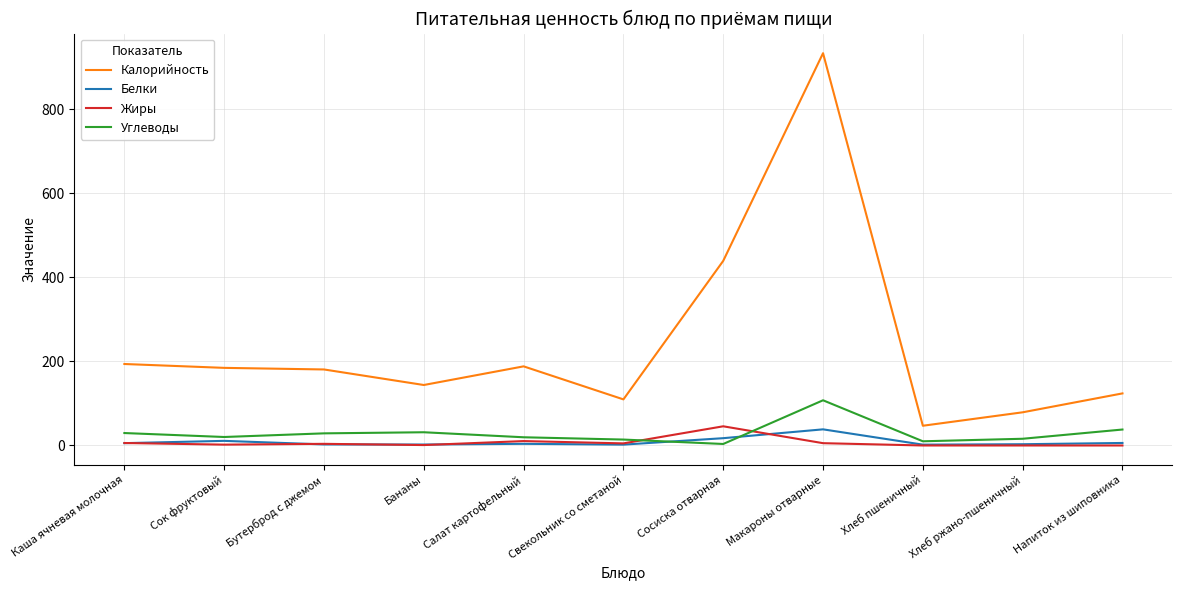

Does the chart have visible grid lines?

Yes